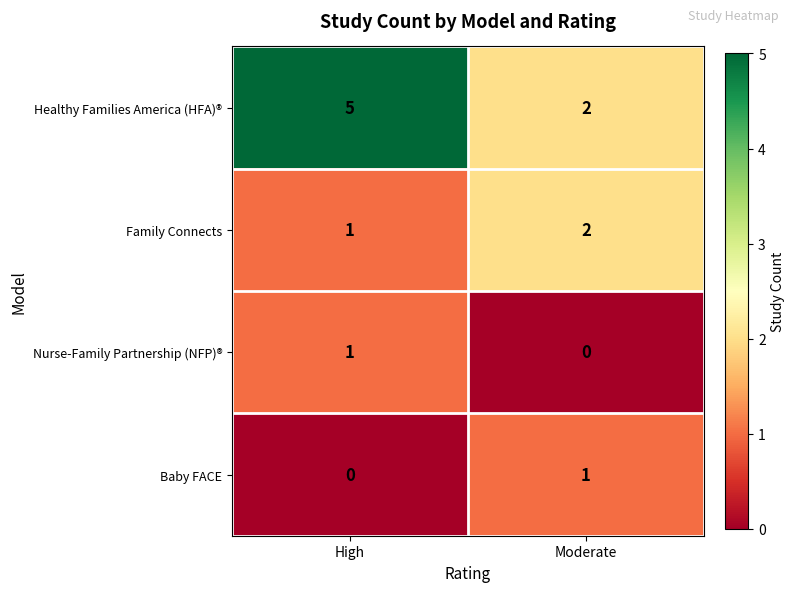

The Family Connects series shows 1 at High. True or false?

True